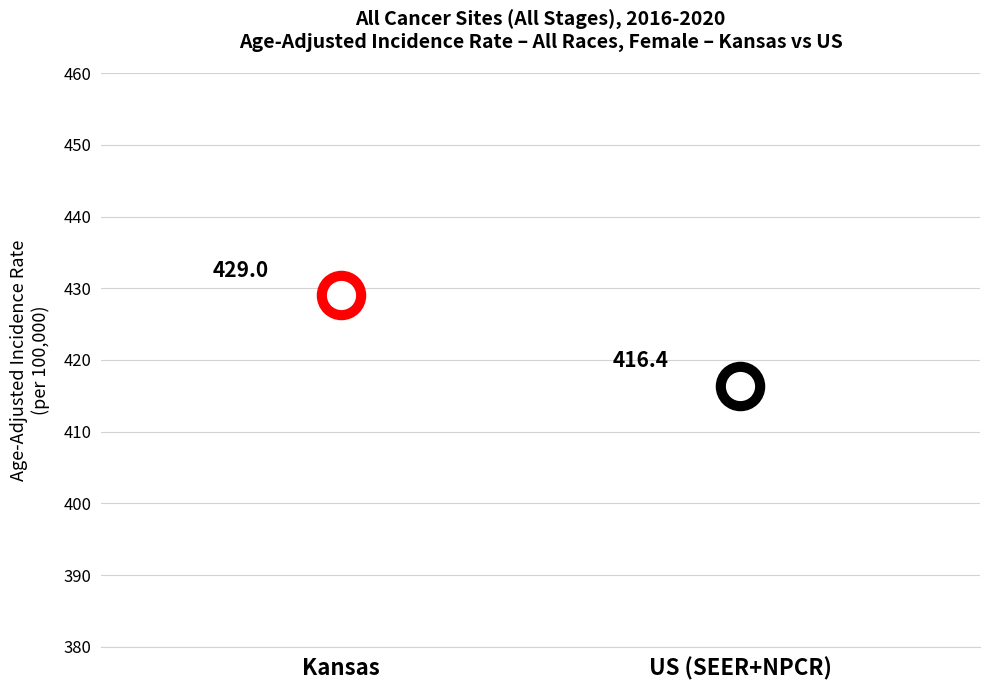

Approximately how many times larger is the value at US (SEER+NPCR) compared to Kansas?

1.0